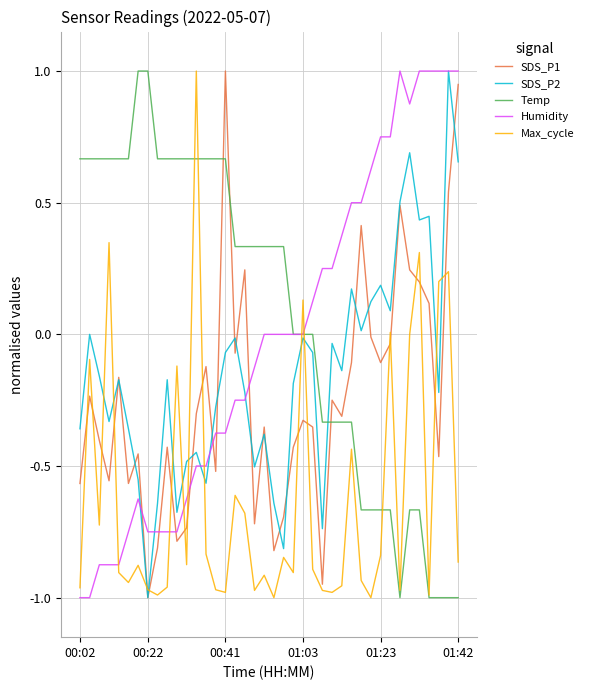

After their last crossing, which series has the higher values: SDS_P2 or Max_cycle?

SDS_P2